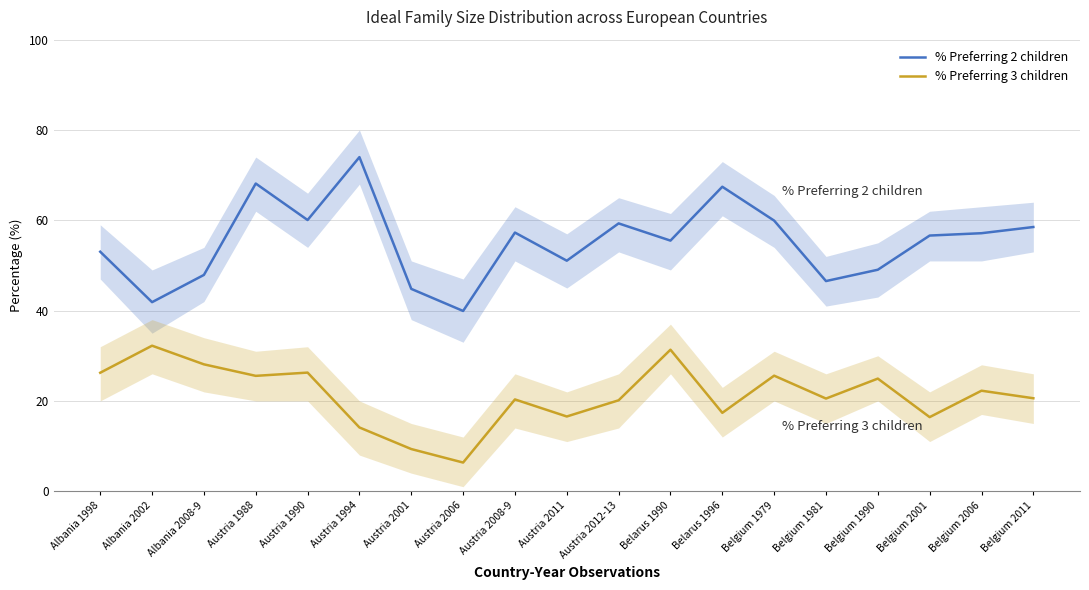

True or false: % Preferring 2 children and % Preferring 3 children intersect in this chart.

False